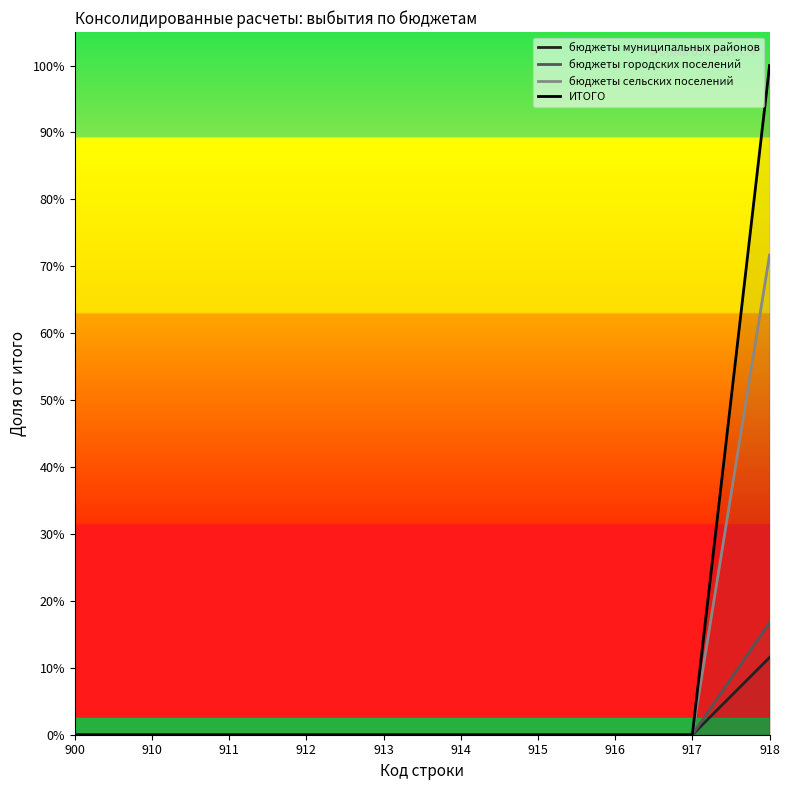

Between 918 and 900, which is larger?

918